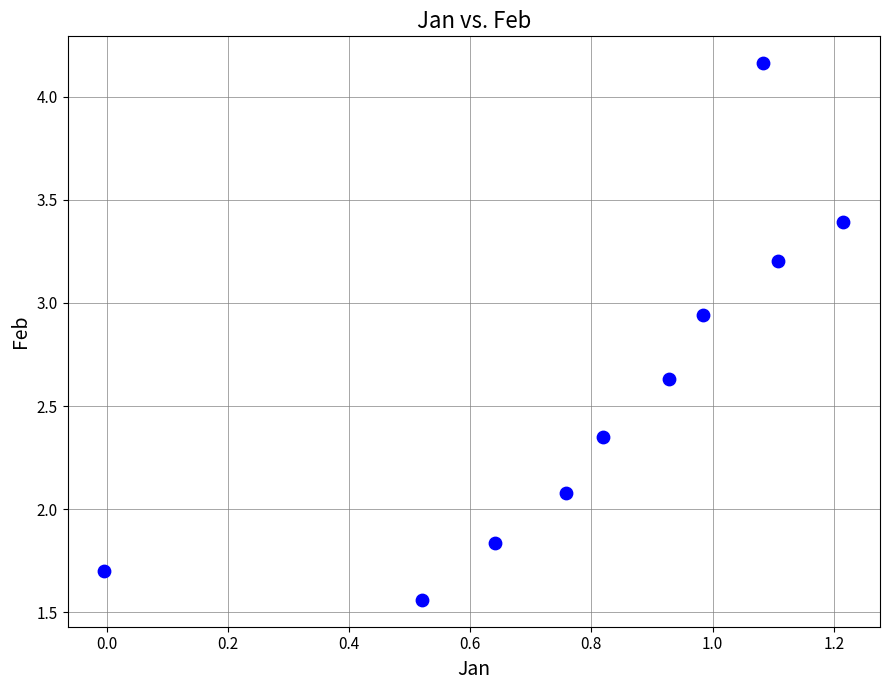

What is the average X value?

0.8